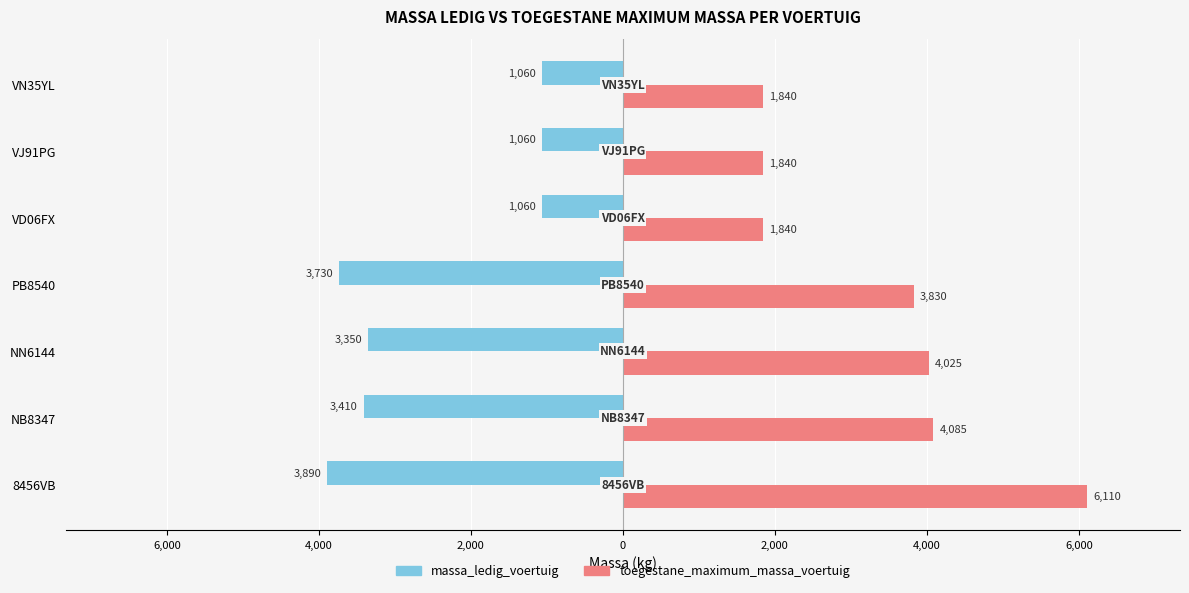

What are all the series names shown in the legend?

massa_ledig_voertuig, toegestane_maximum_massa_voertuig